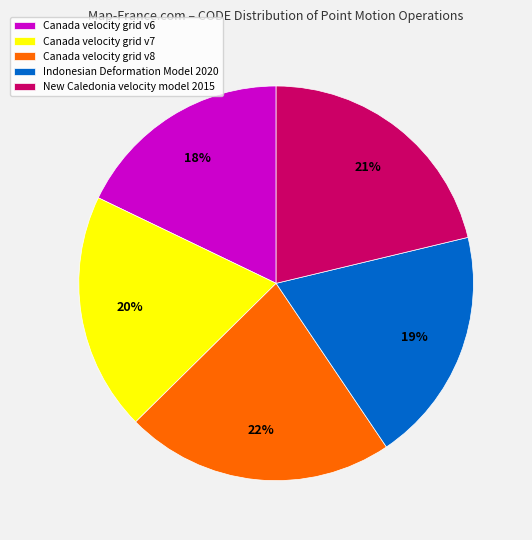

How many slices are in this pie chart?

5